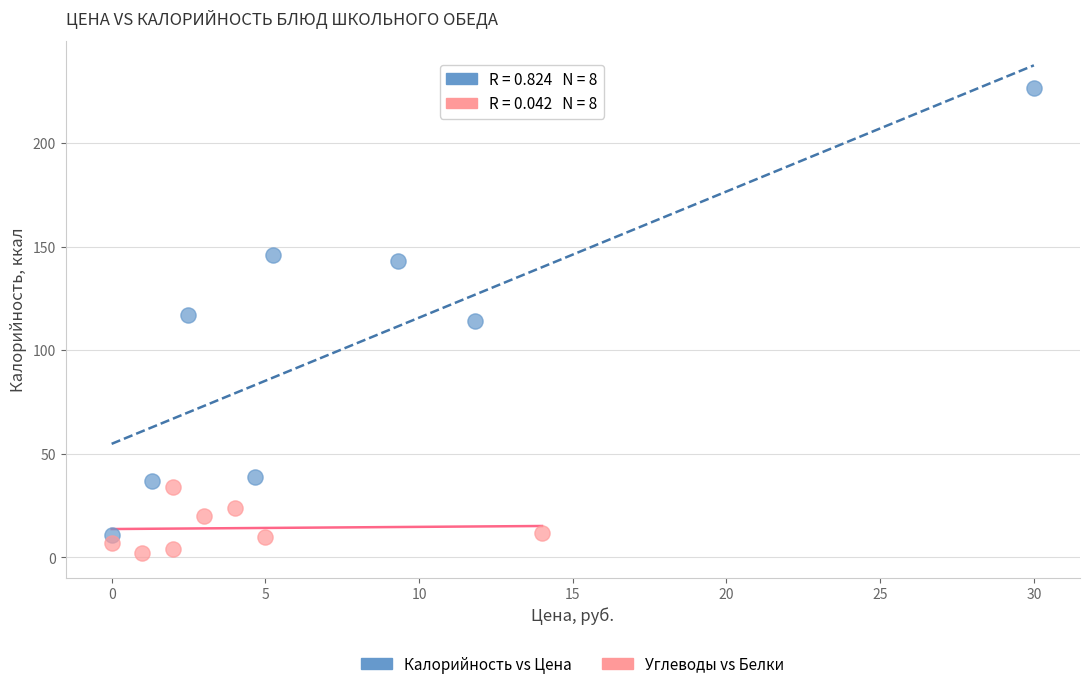

Which series has the widest spread of Y values?

Калорийность vs Цена